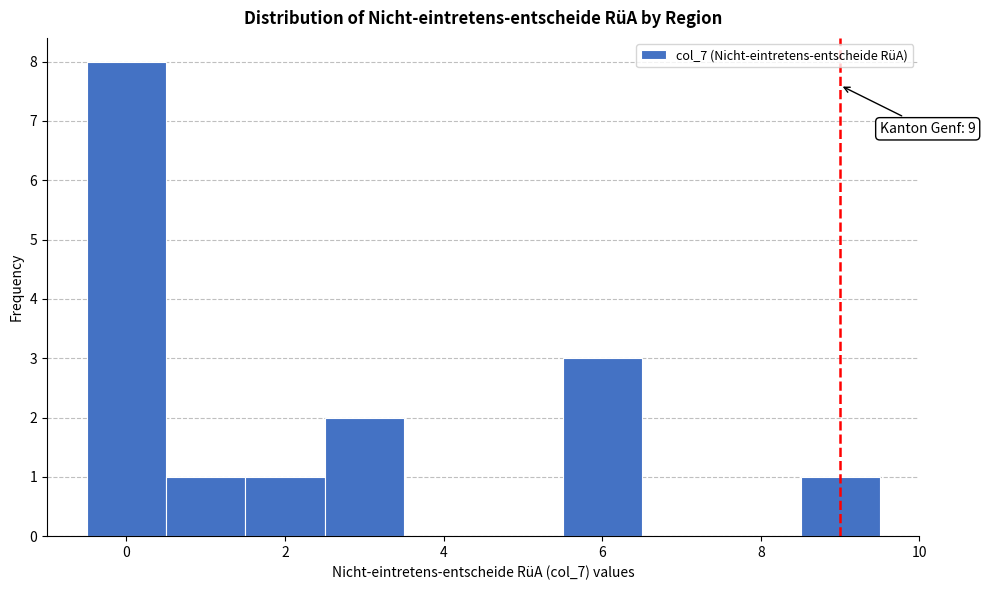

Which range on the x-axis has the tallest bar?

-0.5 to 0.5